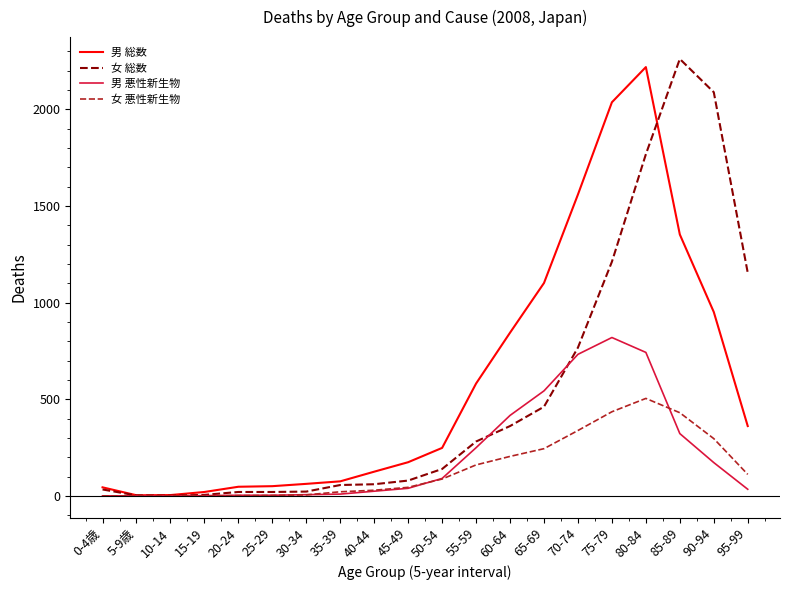

What is the sum of the 男 悪性新生物 values at 15-19 and 85-89?

325